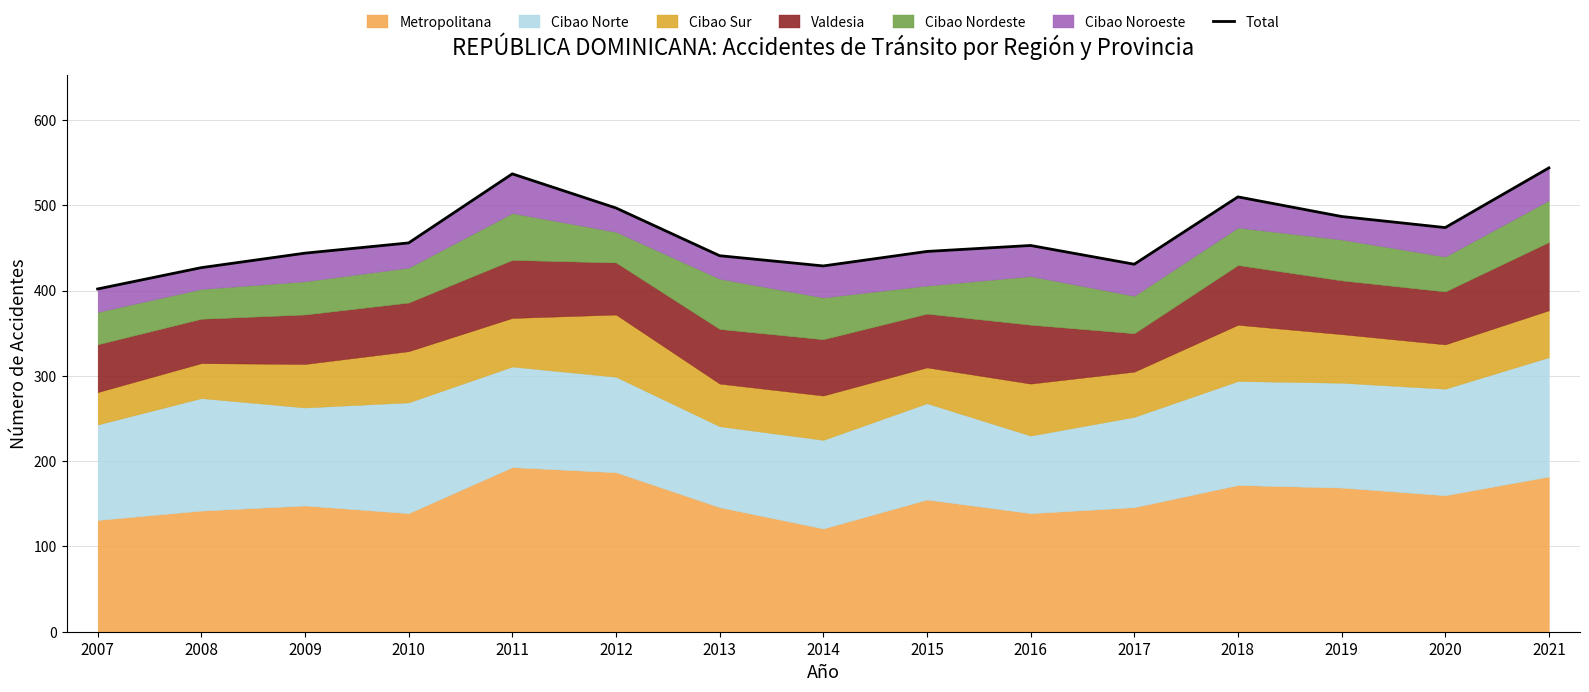

Reading left to right, extract all data points from this chart.

2007=402	2008=427	2009=444	2010=456	2011=537	2012=497	2013=441	2014=429	2015=446	2016=453	2017=431	2018=510	2019=487	2020=474	2021=544